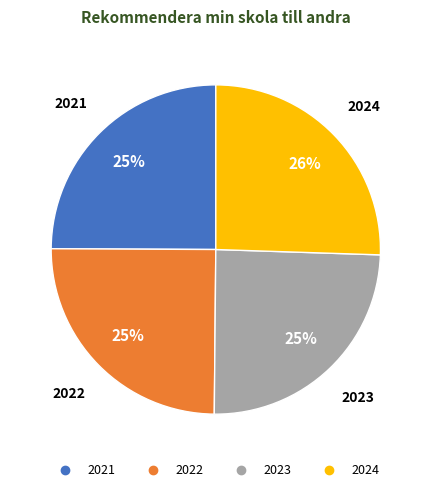

To the nearest percent, what is the average slice percentage?

25%